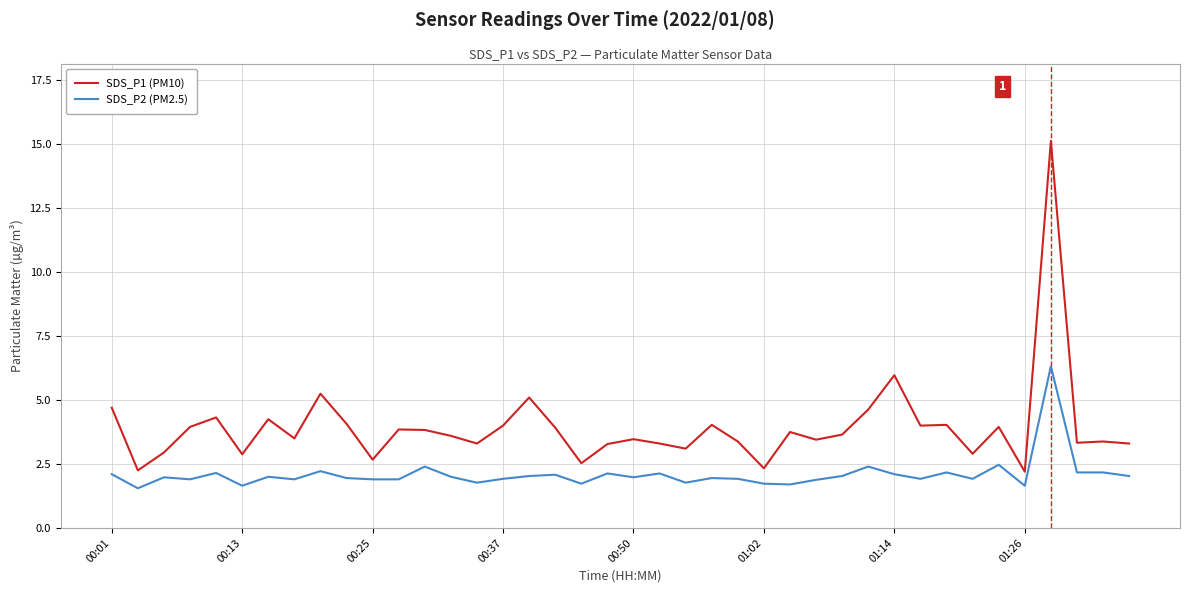

What are all the series names shown in the legend?

SDS_P1 (PM10), SDS_P2 (PM2.5)